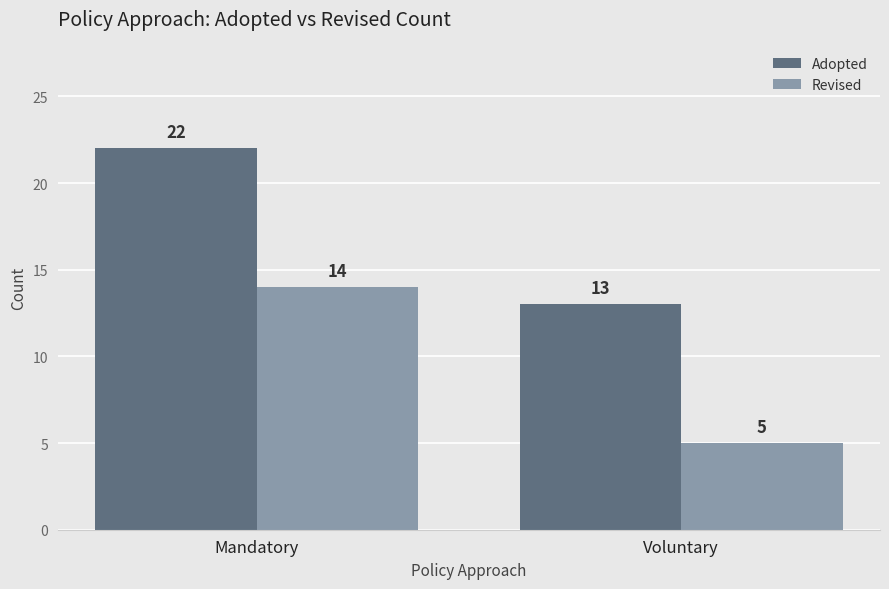

What is the average value of the Revised series?

10